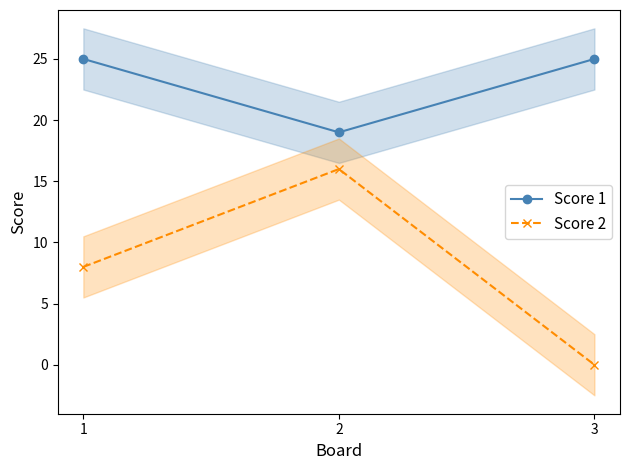

What value does the Score 1 series have at 3?

25